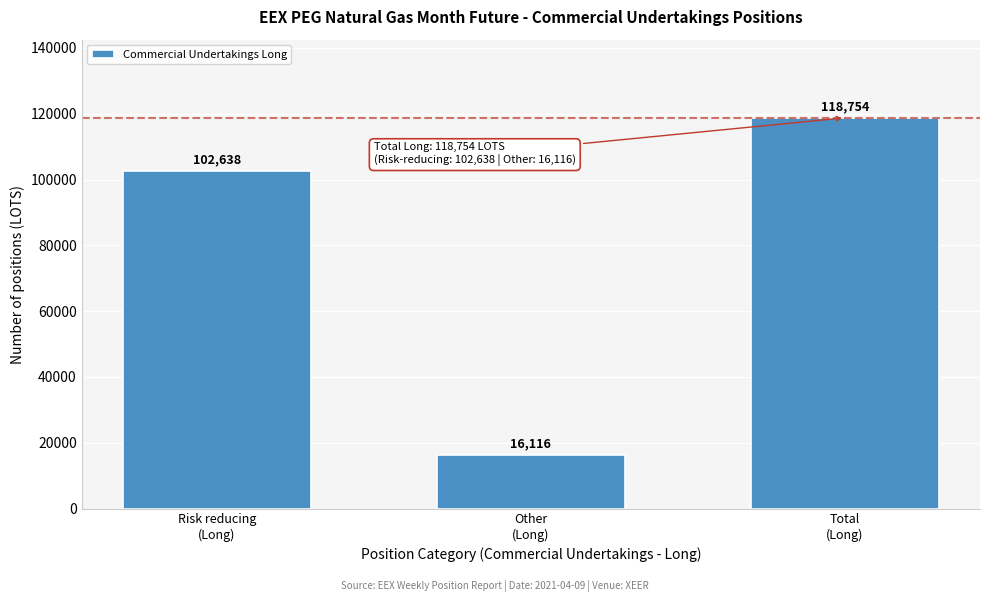

Reading left to right, what are all the values shown in this chart?

102638	16116	118754